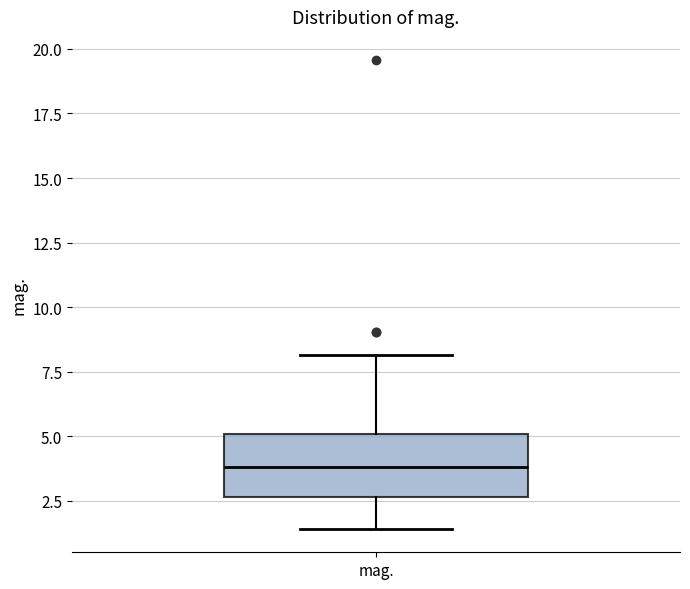

Where does the lower whisker of the box for mag. end on the y-axis? The values are not printed on the chart, so give them approximately, as read against the axis.

1.5